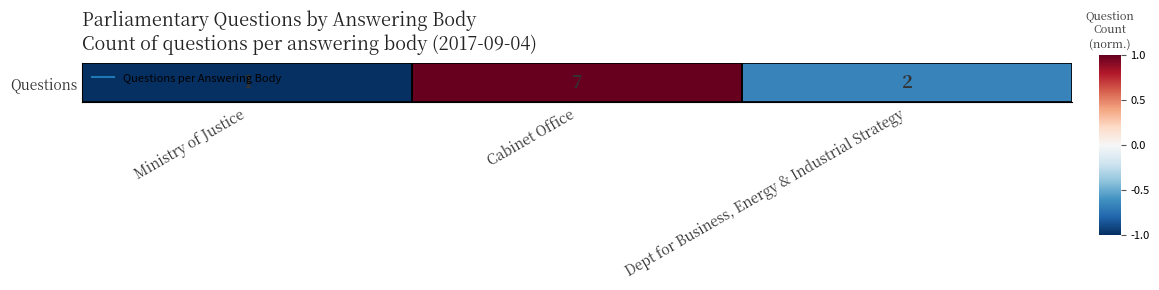

Which category has the lowest value across all series?

Ministry of Justice